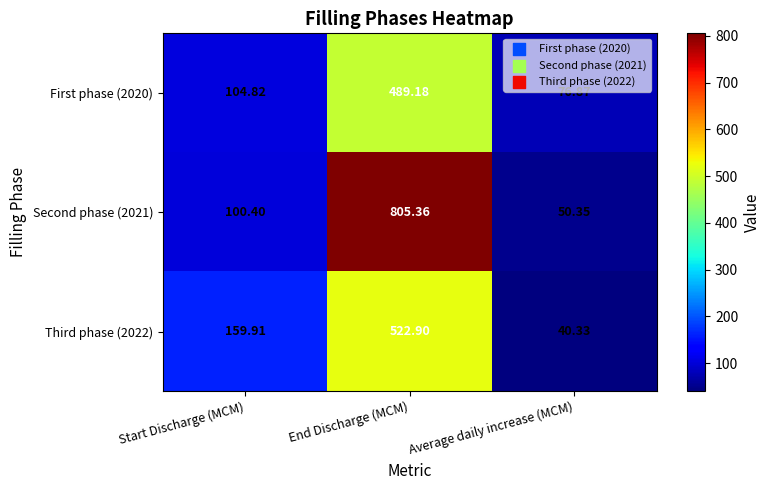

At which label does Second phase (2021) reach its minimum?

Average daily increase (MCM)